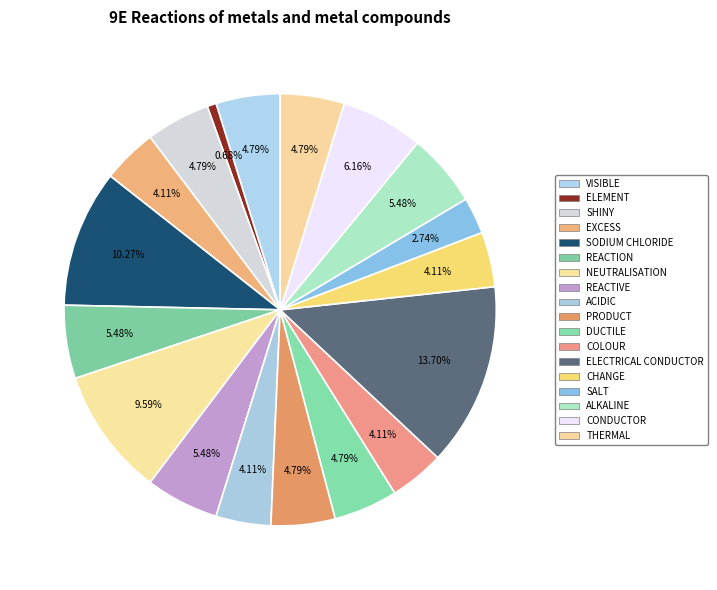

Combined, what portion of the pie is SHINY and ALKALINE?

10.3%